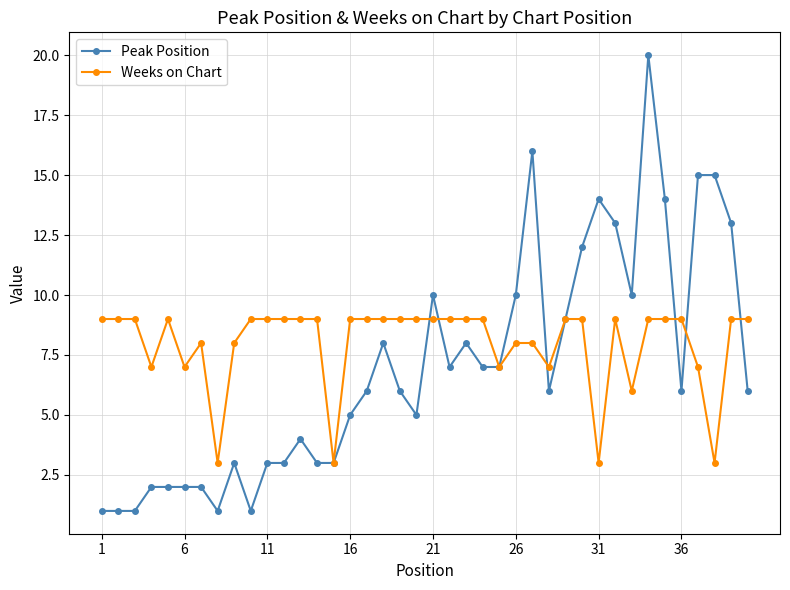

True or false: Weeks on Chart has more than 2 interior local peaks.

True